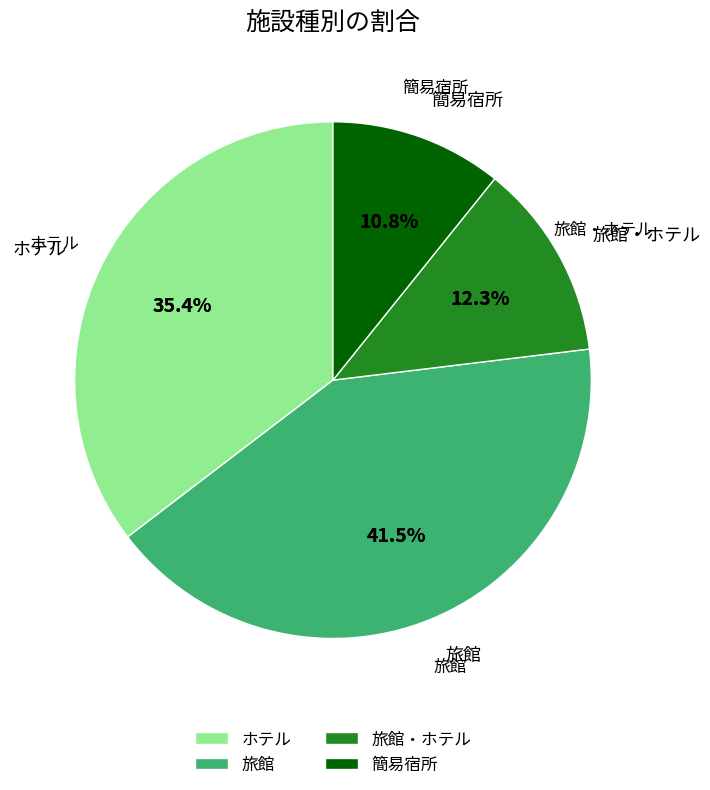

What is the total percentage of 簡易宿所 and ホテル?

46.2%